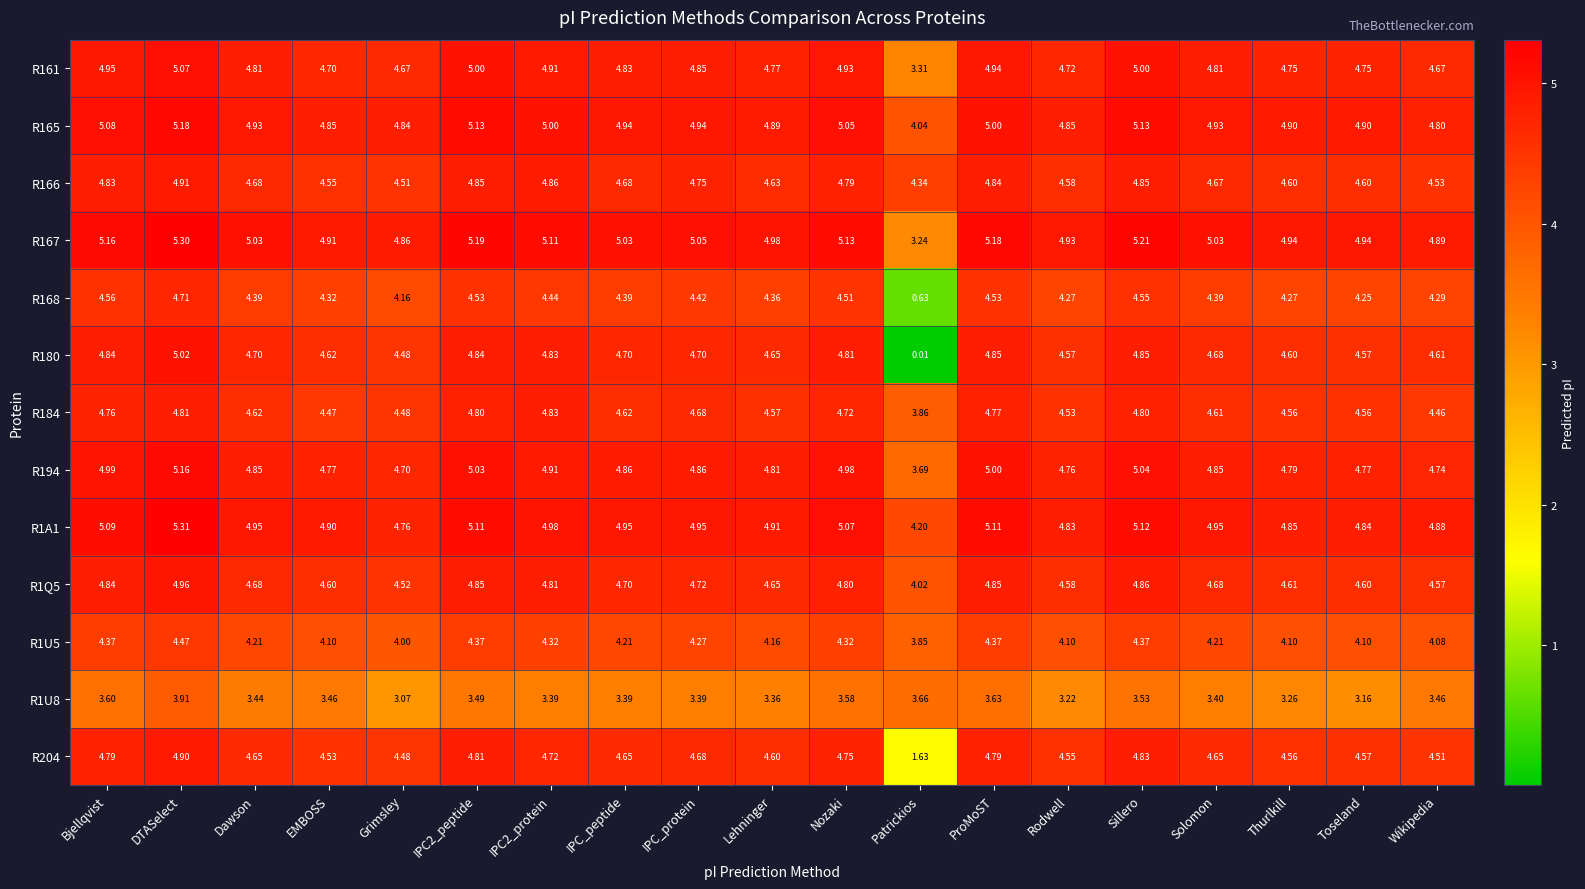

At which category is the sum across all series the highest?

DTASelect